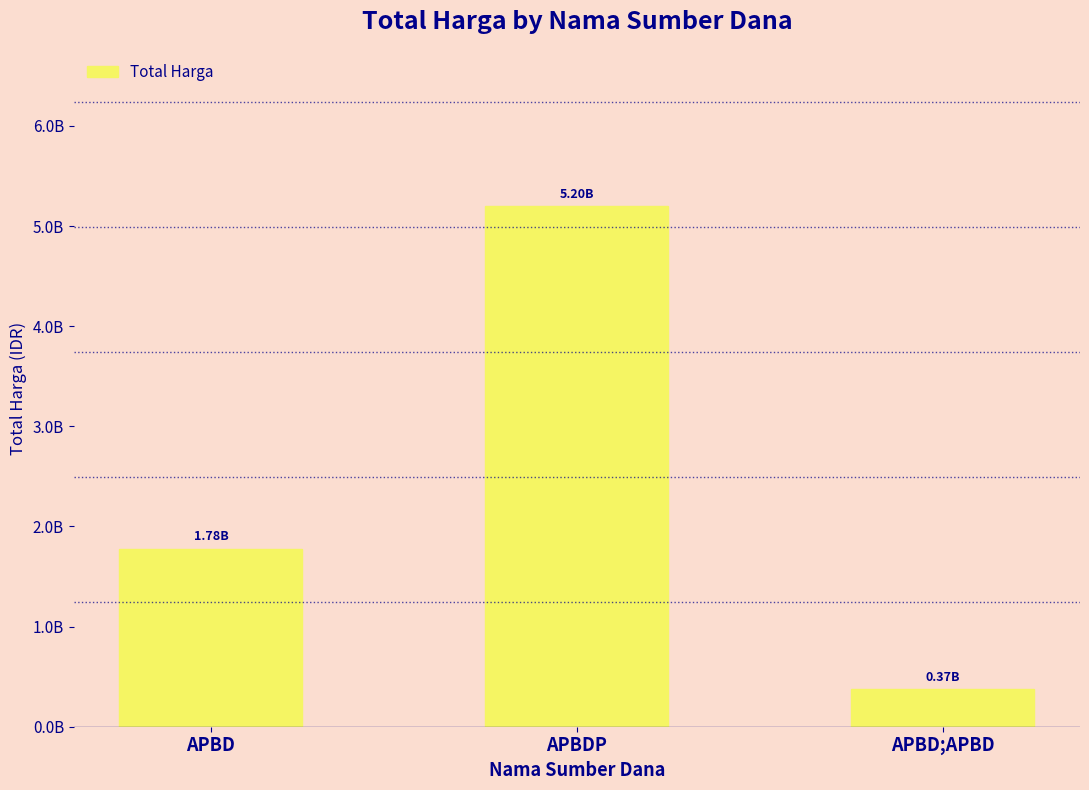

Are the bars horizontal?

No